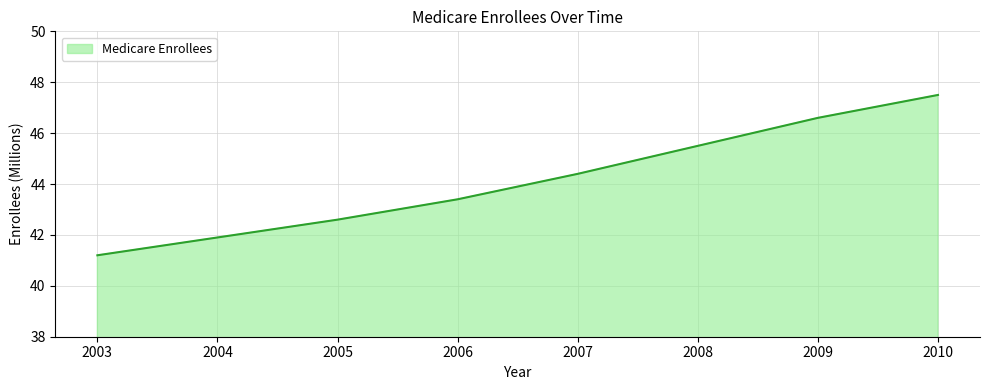

What is the sum of all values?

353.1